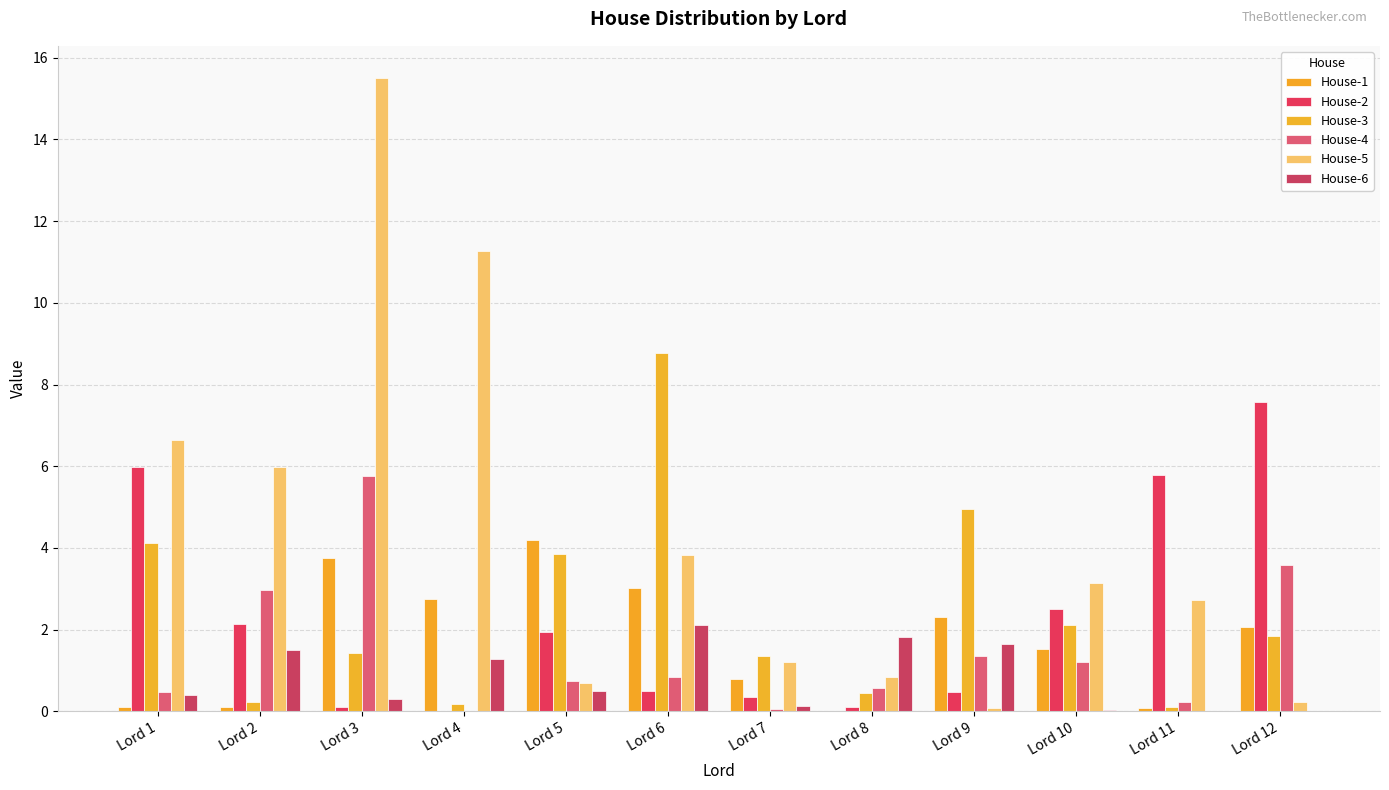

Is the value of House-4 at Lord 1 greater than the value of House-1 at Lord 10?

No